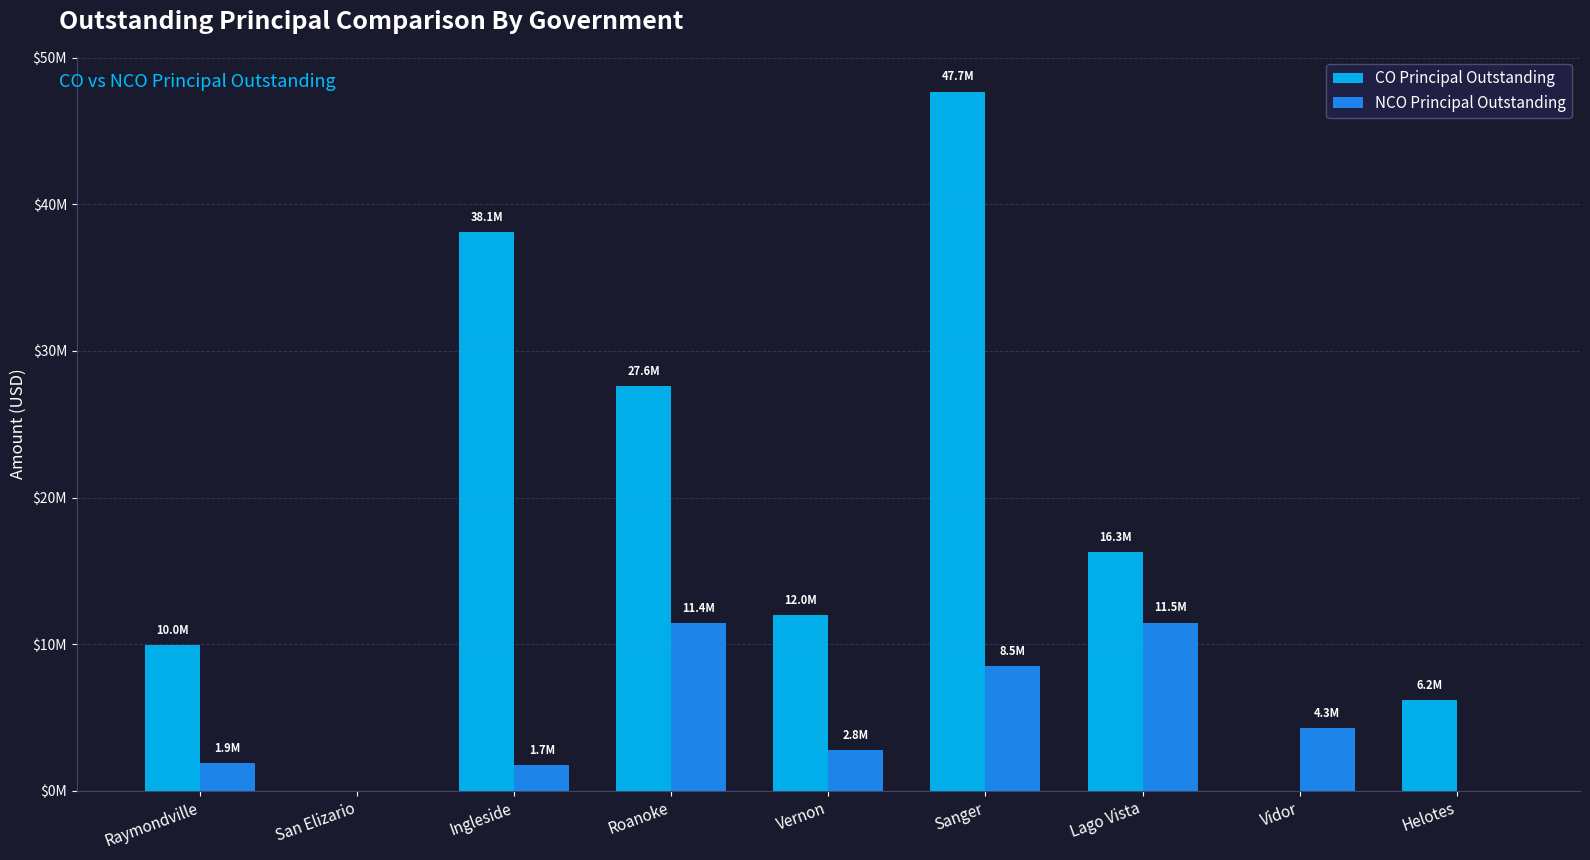

The value of CO Principal Outstanding at Helotes is 6165000. True or false?

True